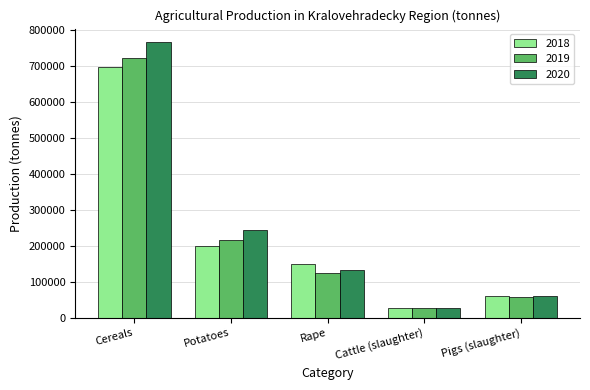

Count the number of categories in the chart.

5